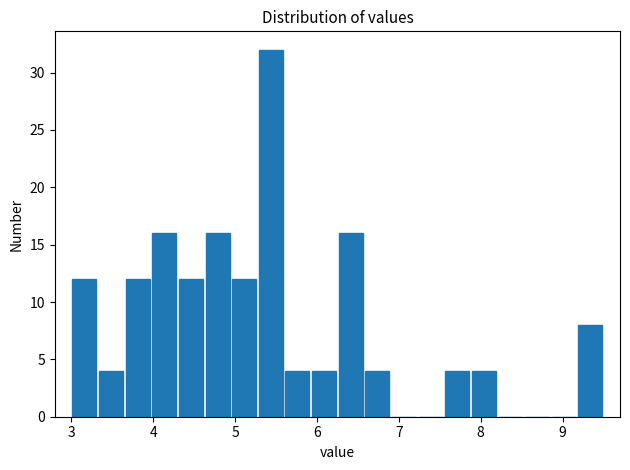

Read against the x-axis, roughly where is the centre of the tallest bar?

5.4